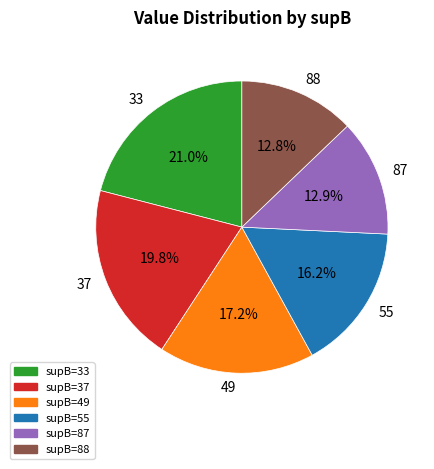

Does any single category account for the majority?

No